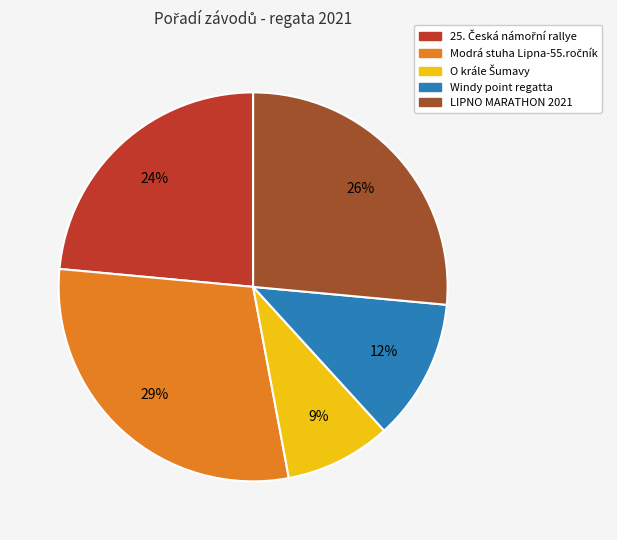

Is there any slice that represents more than half of the pie?

No